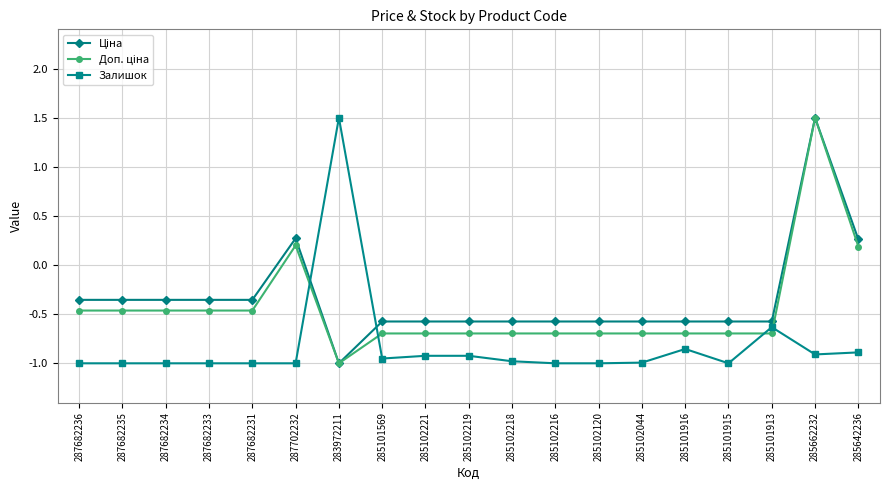

What is the maximum value shown in the chart?

1.5